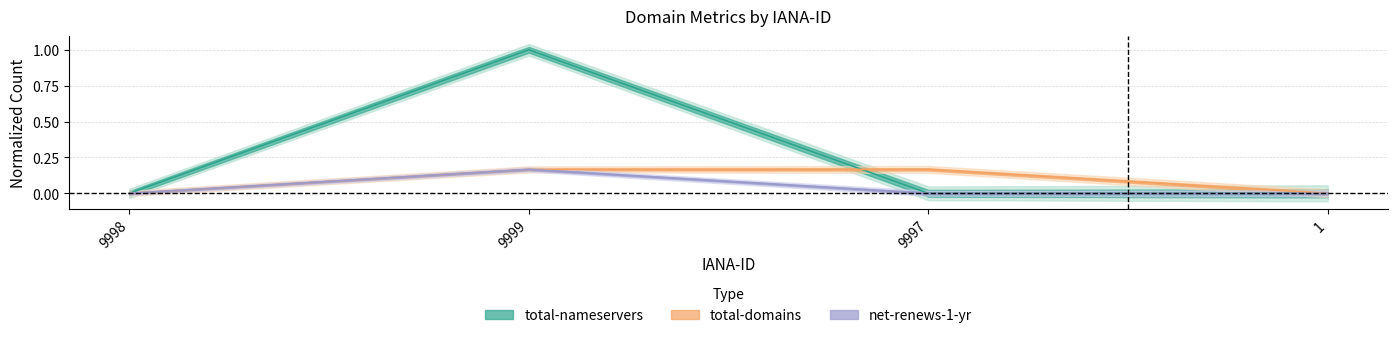

How many lines are shown in the chart?

3